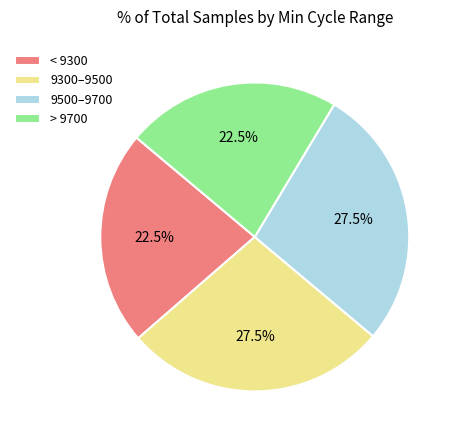

What is the total percentage of < 9300 and 9500–9700?

50.0%